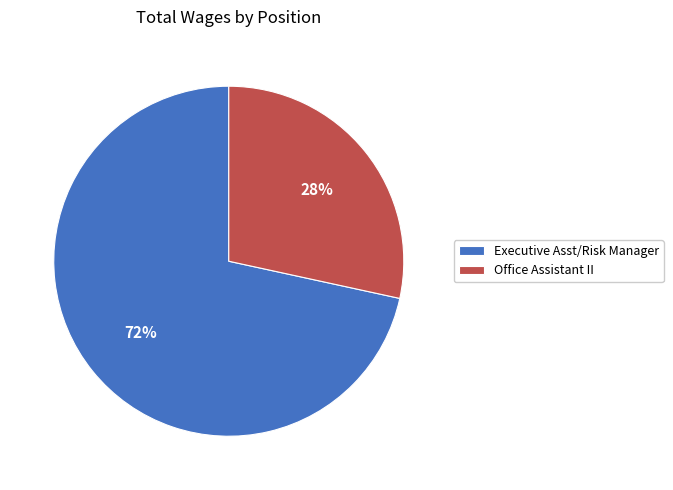

How many segments does this pie chart have?

2